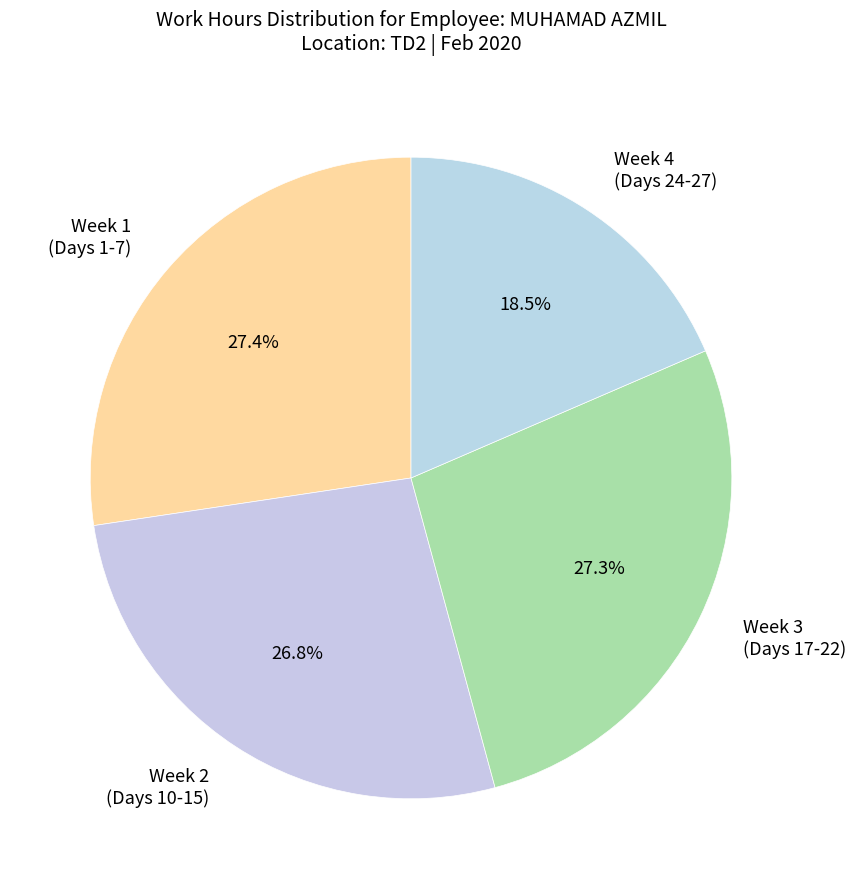

Is Week 3 (Days 17-22) the majority of the pie?

No